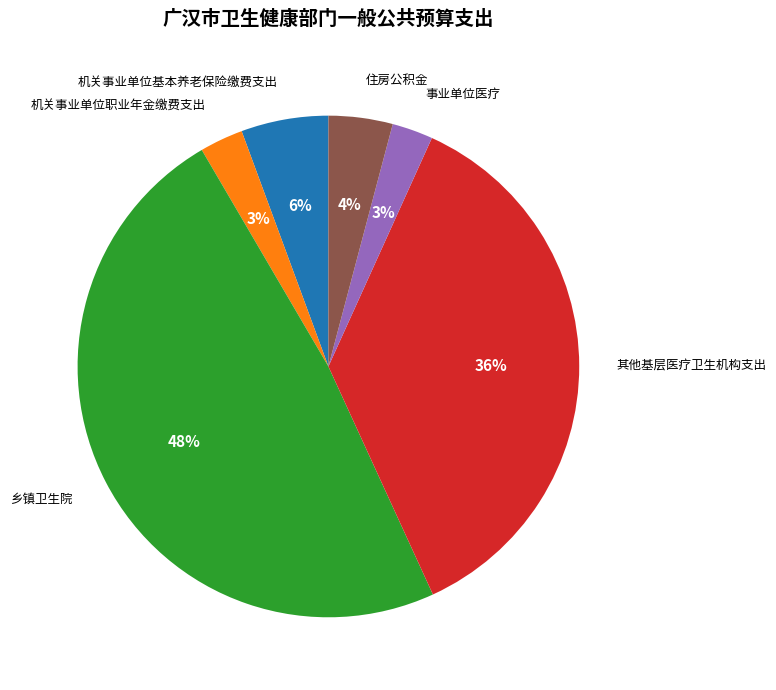

To the nearest percent, what portion does 机关事业单位基本养老保险缴费支出 represent?

6%